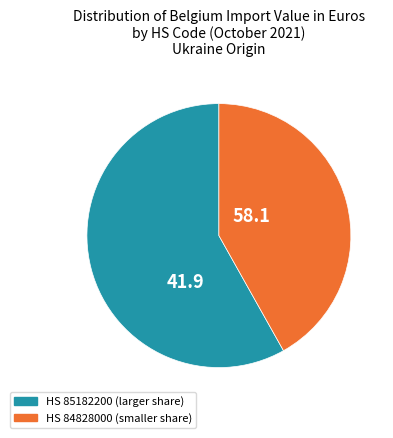

Is there any slice that represents more than half of the pie?

Yes